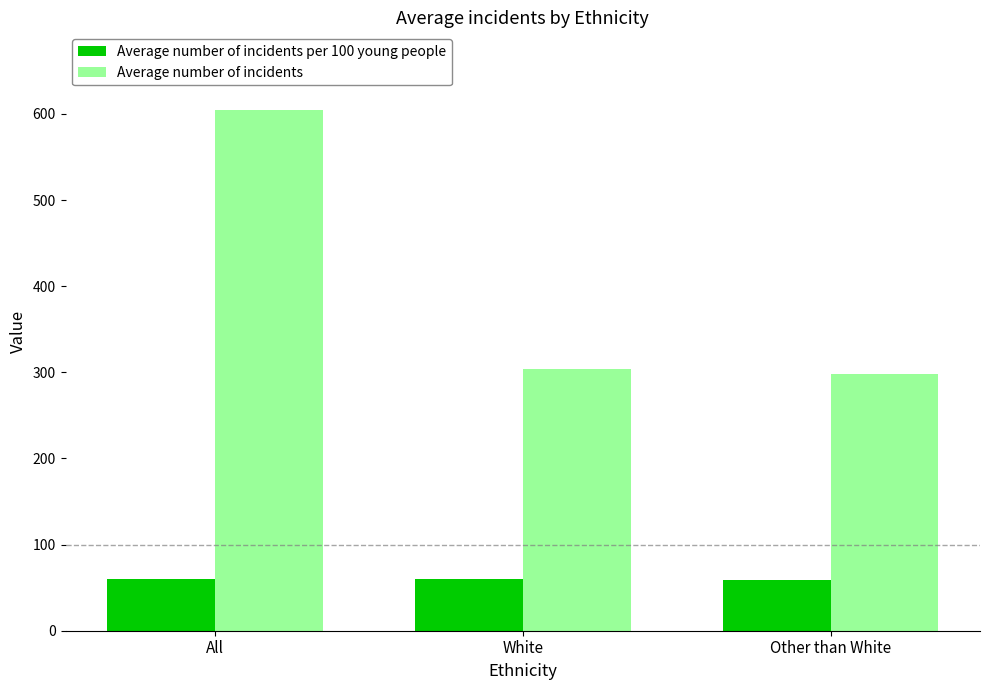

Is the value of Average number of incidents at White greater than the value of Average number of incidents per 100 young people at White?

Yes